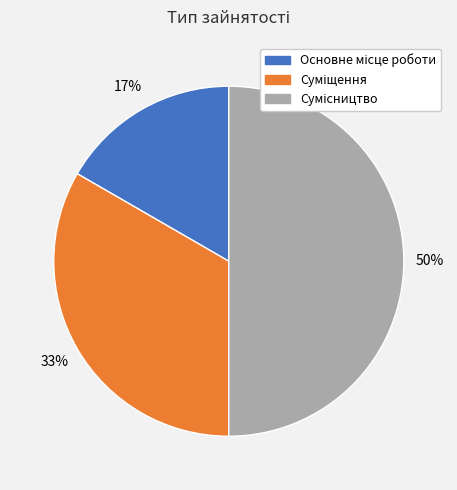

To the nearest percent, what is the average slice percentage?

33%